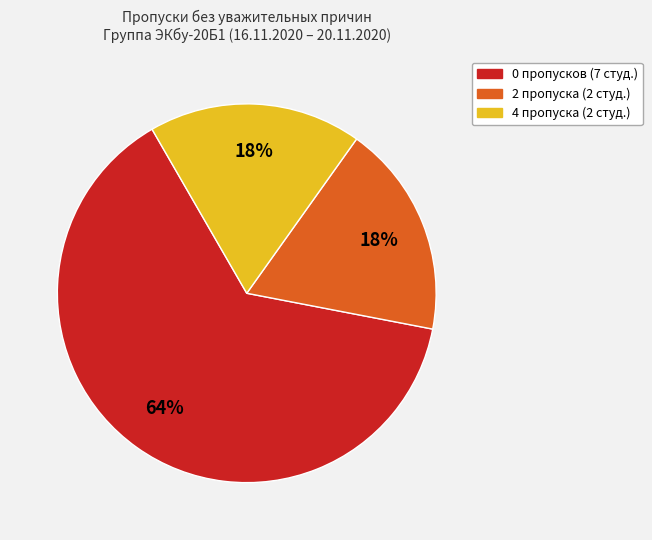

How many slices are in this pie chart?

3